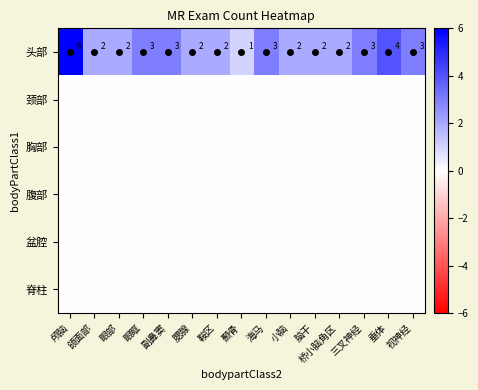

Count the number of categories in the chart.

15